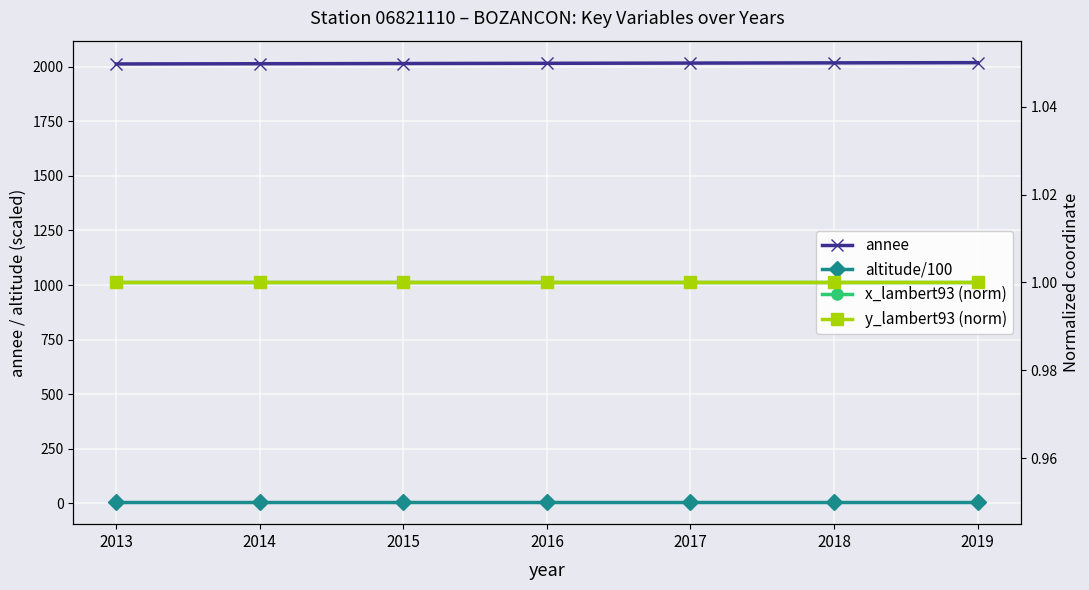

What is the maximum value shown in the chart?

2019.0